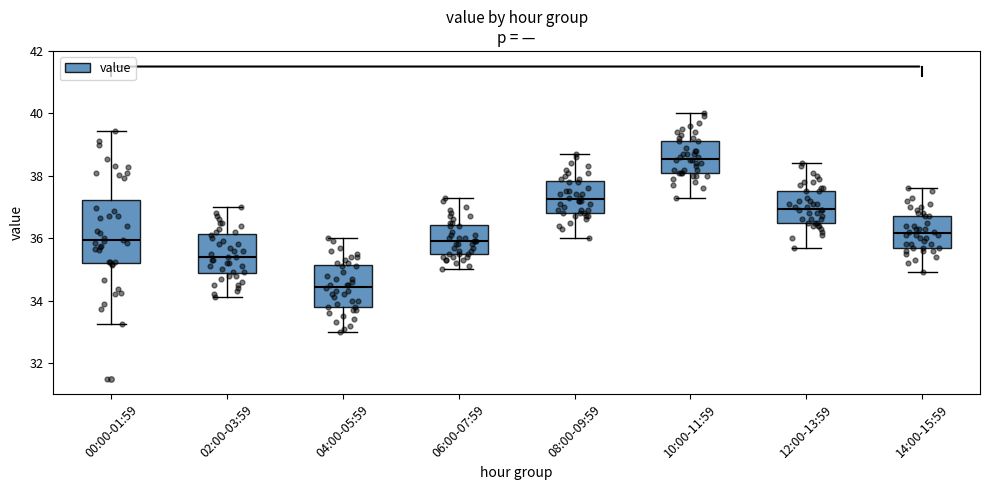

Reading left to right, read every box against the y-axis: the position of its median line, the range the box covers, and the ends of its whiskers. The values are not printed on the chart, so give them approximately, as read against the axis.

00:00-01:59: median 36.0, box 35.2 to 37.2, whiskers 33.2 to 39.4
02:00-03:59: median 35.4, box 34.8 to 36.2, whiskers 34.2 to 37.0
04:00-05:59: median 34.4, box 33.8 to 35.2, whiskers 33.0 to 36.0
06:00-07:59: median 36.0, box 35.6 to 36.4, whiskers 35.0 to 37.4
08:00-09:59: median 37.2, box 36.8 to 37.8, whiskers 36.0 to 38.8
10:00-11:59: median 38.6, box 38.2 to 39.2, whiskers 37.4 to 40.0
12:00-13:59: median 37.0, box 36.6 to 37.6, whiskers 35.8 to 38.4
14:00-15:59: median 36.2, box 35.8 to 36.8, whiskers 35.0 to 37.6